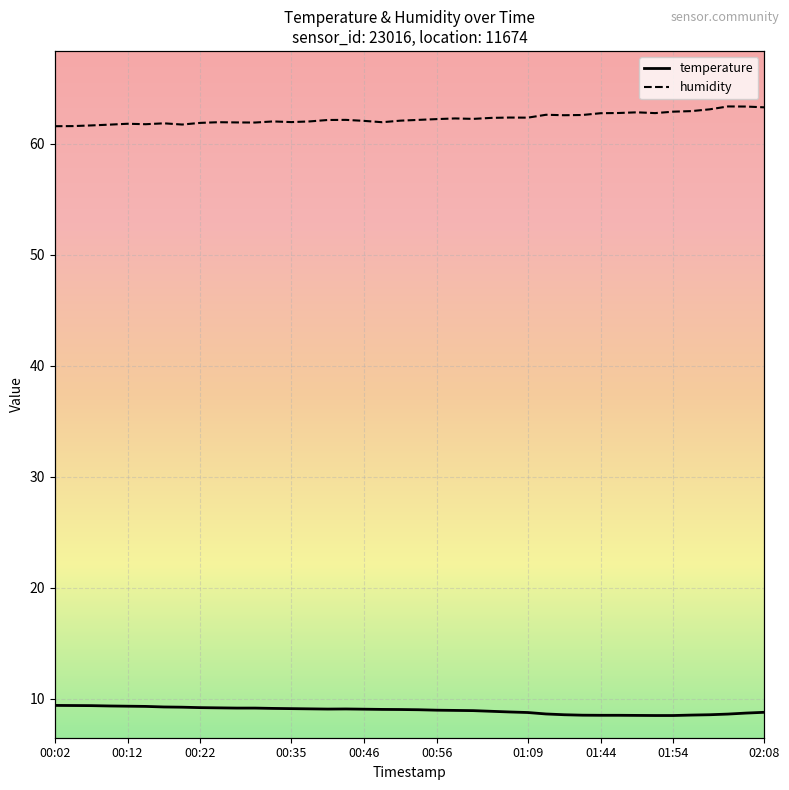

Is it true that humidity equals 61.9 at 00:25?

True